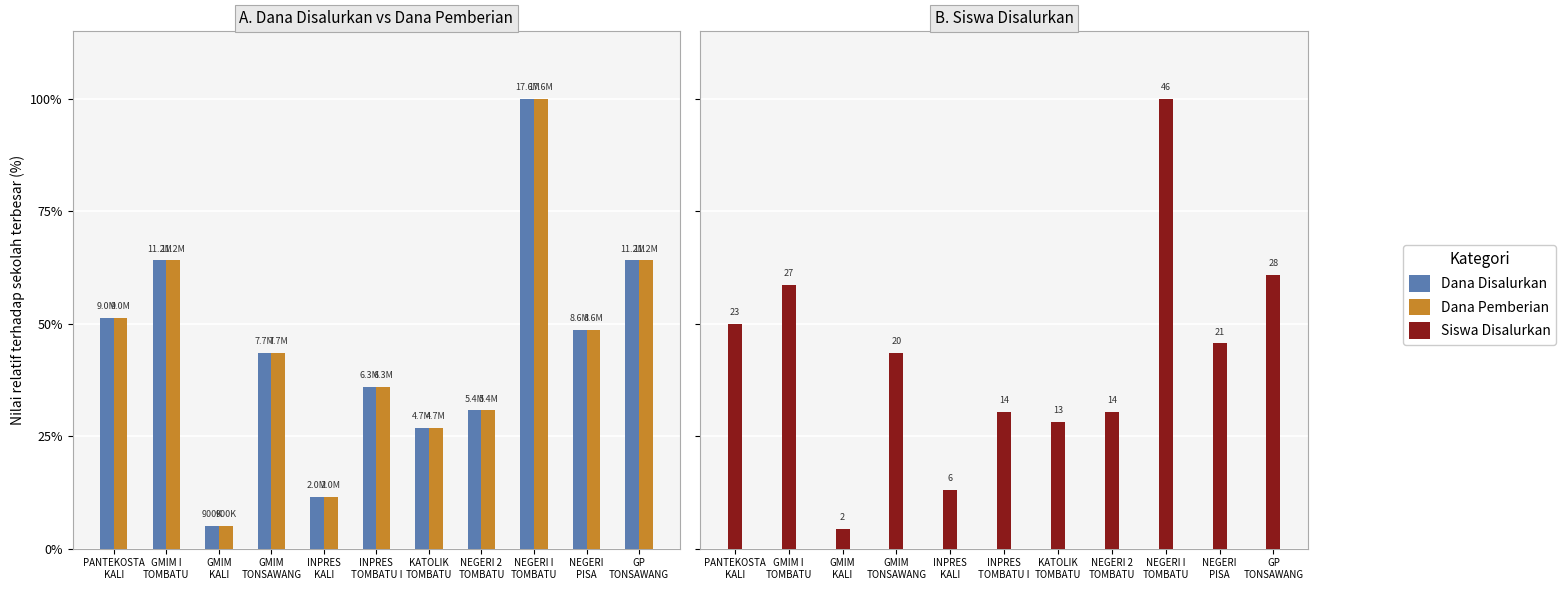

What is the difference between the highest and lowest values at INPRES
TOMBATU I?

5.5